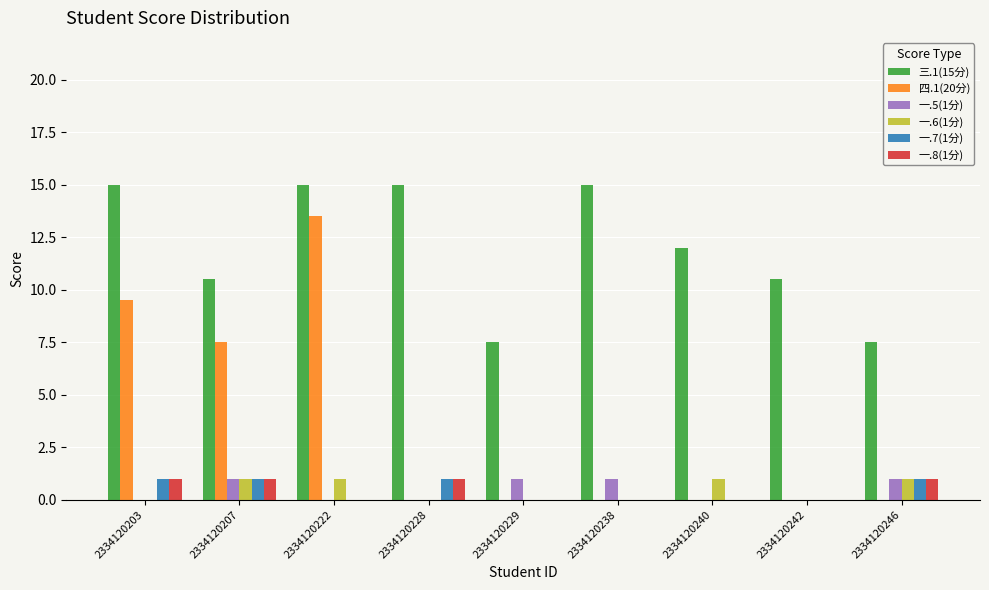

The 一.8(1分) series shows 1.0 at 2334120207. True or false?

True